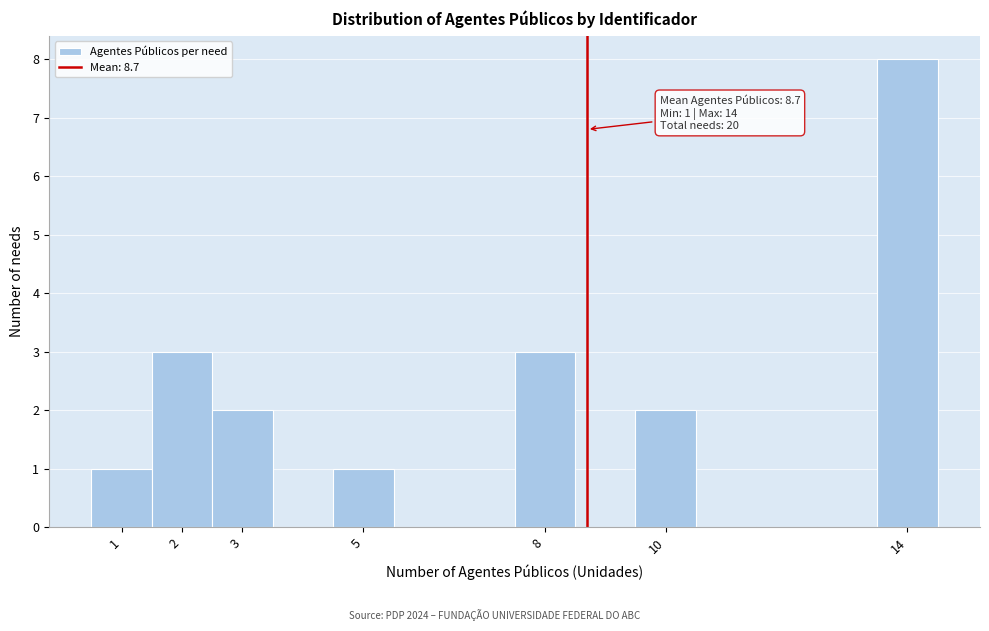

Over which range of the x-axis is the bar tallest?

13.5 to 14.5